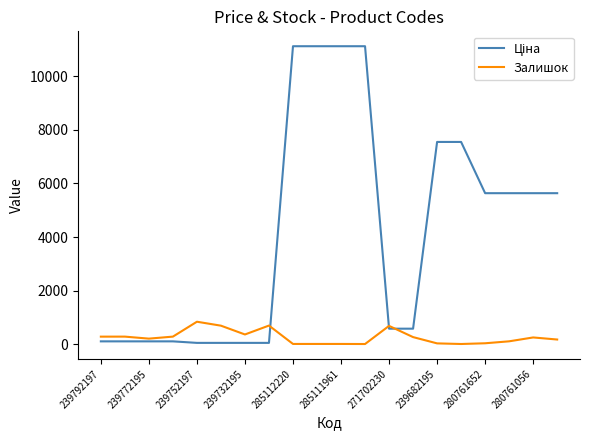

What is the maximum value shown in the chart?

11113.6